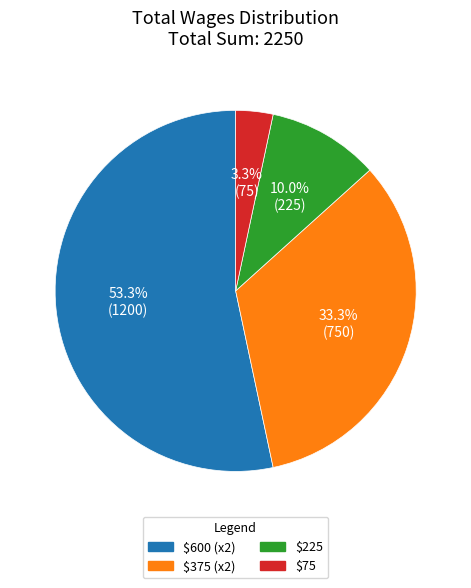

Is there any slice that represents more than half of the pie?

Yes